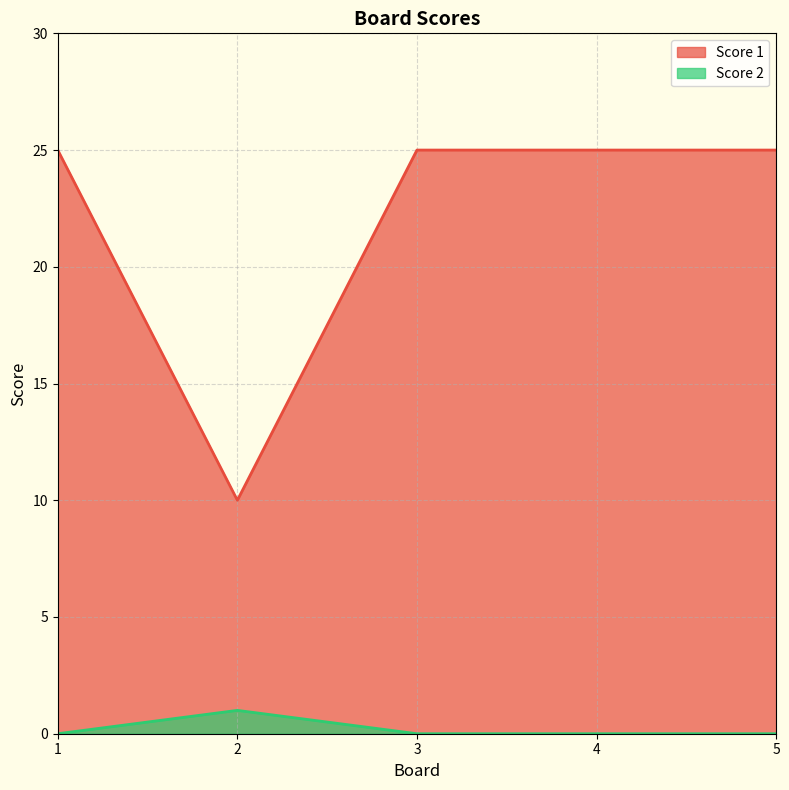

What is the value of the Score 1 point at the 3rd from the left?

25